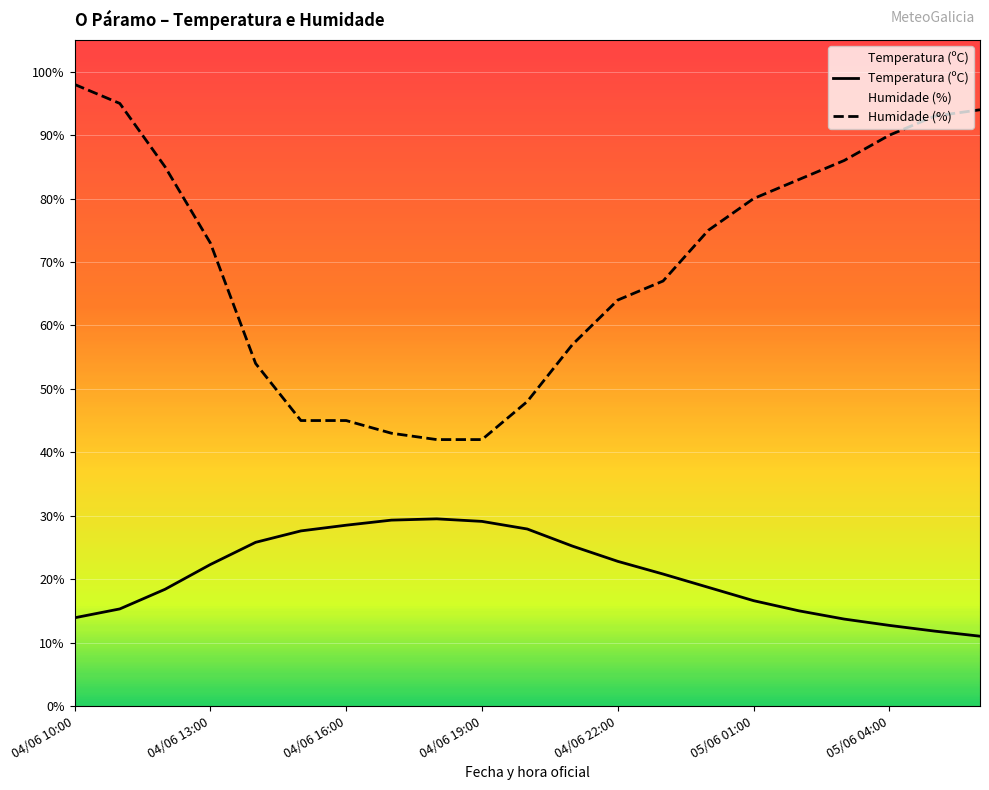

What is the value of the Humidade (%) point at the 15th from the left?

75.0